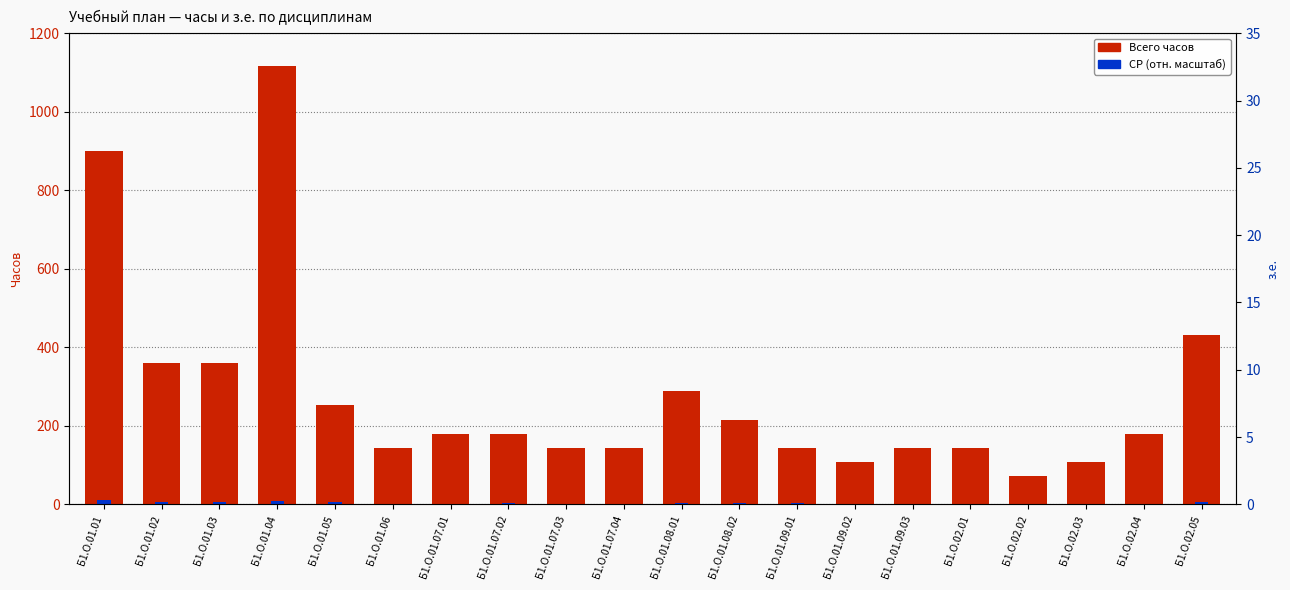

At which category is the sum across all series the highest?

Б1.О.01.04